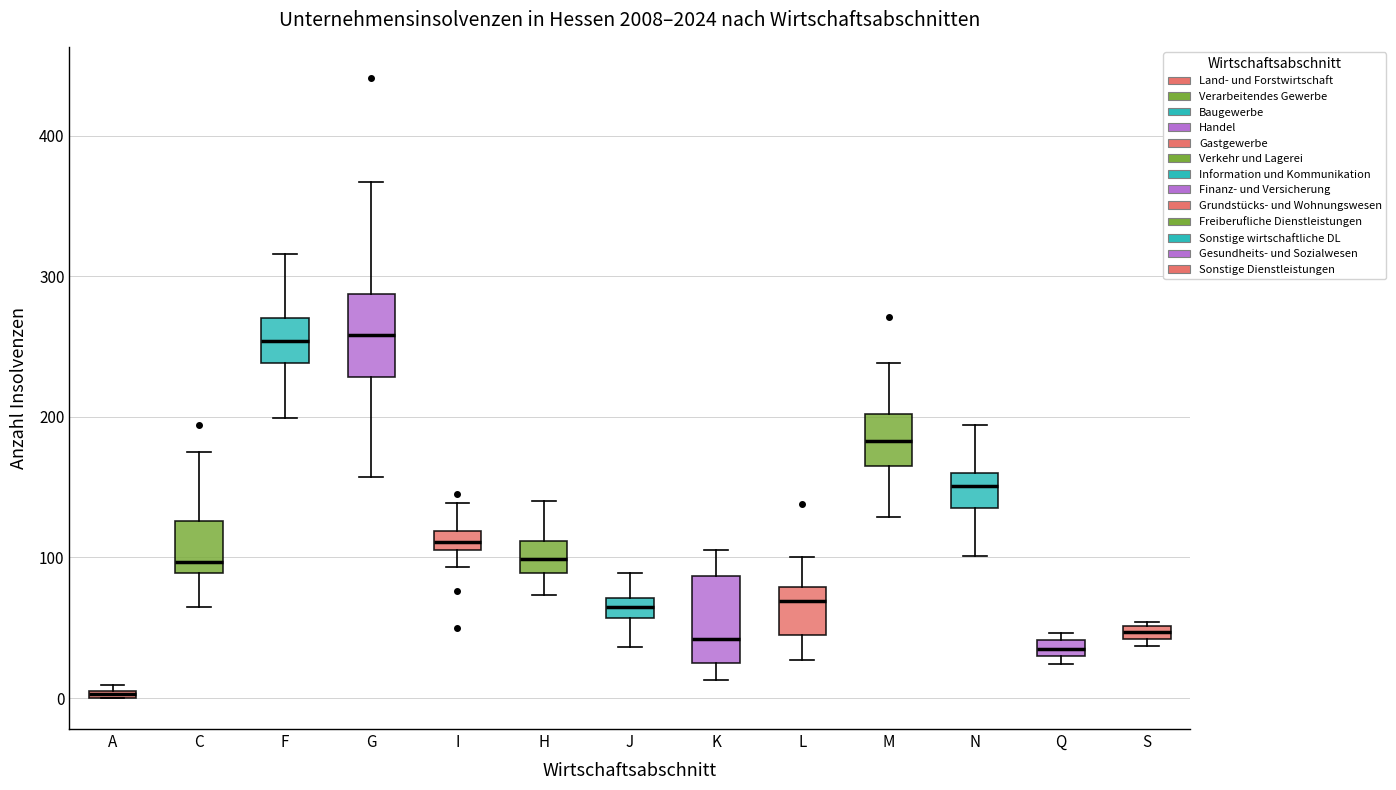

Where is the upper edge of the box for A on the y-axis? The values are not printed on the chart, so give them approximately, as read against the axis.

10